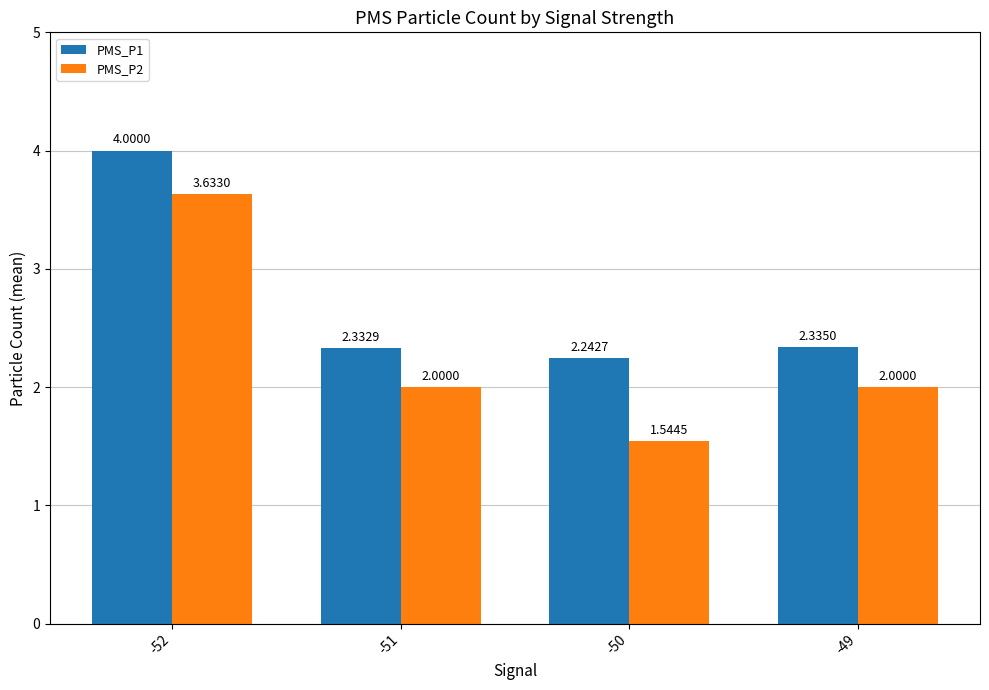

List the labels in order of PMS_P1 value, smallest first.

-50, -51, -49, -52